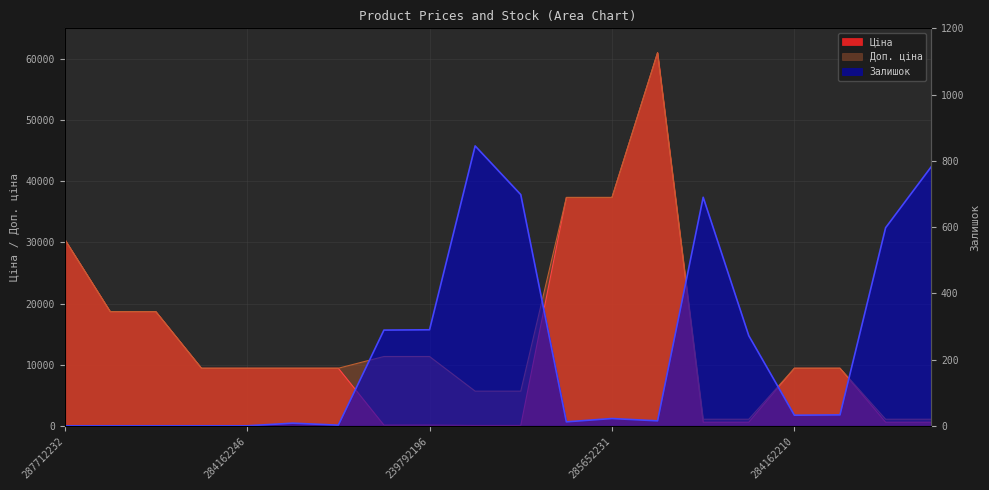

Which series has the largest range (max minus min)?

Ціна